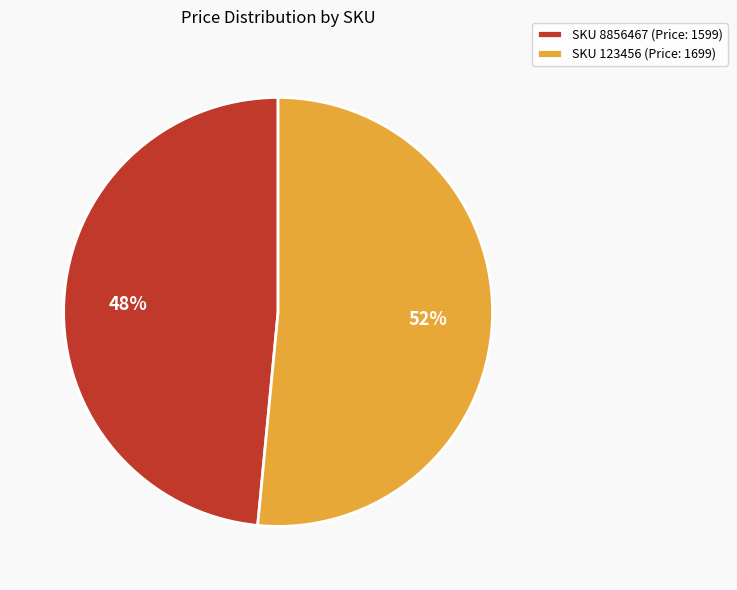

Rank the categories by value from lowest to highest.

SKU 8856467 (Price: 1599), SKU 123456 (Price: 1699)